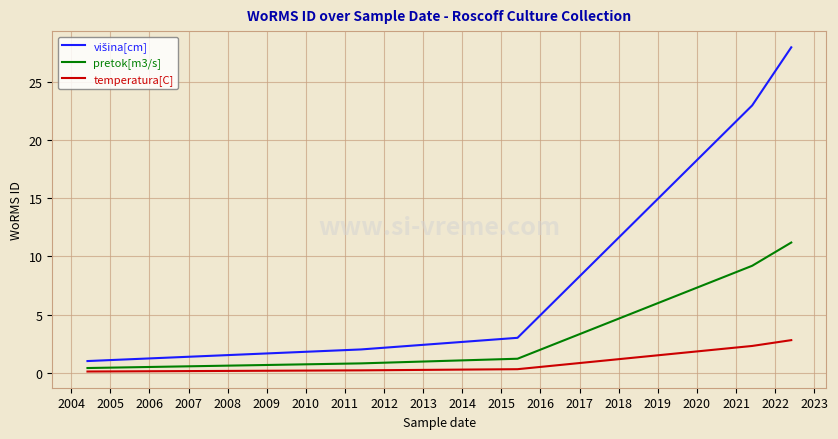

What is the maximum value shown in the chart?

28.0